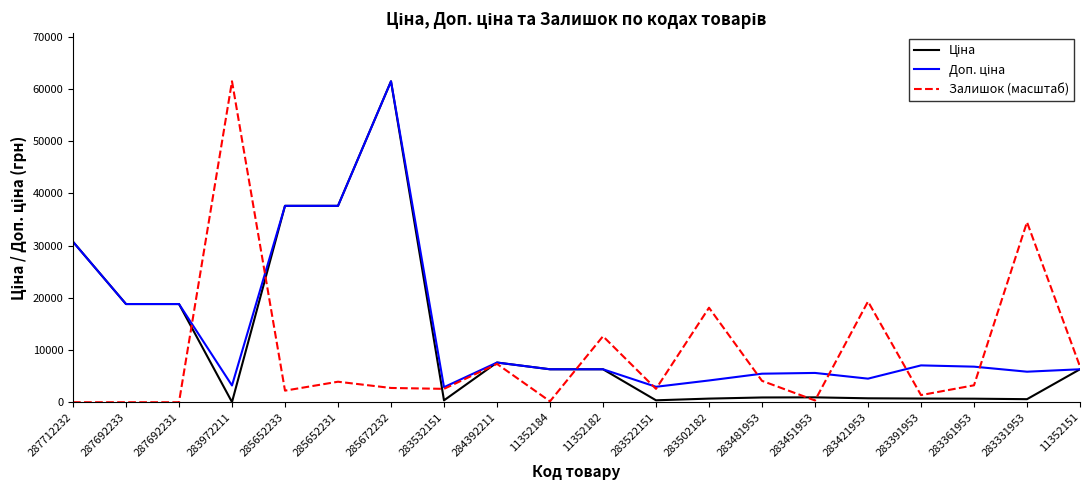

What is the total value across all series at 285652233?

77405.7